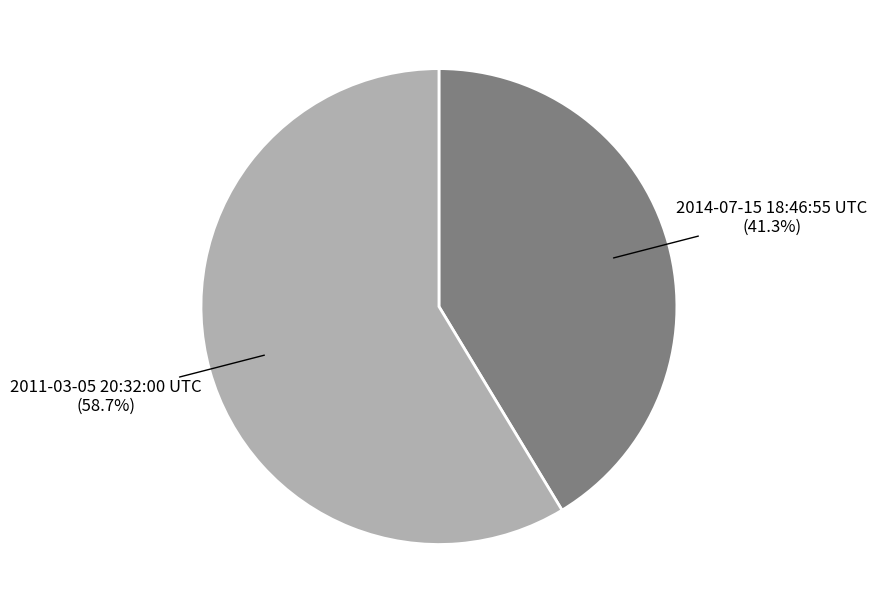

Is there any slice that represents more than half of the pie?

Yes